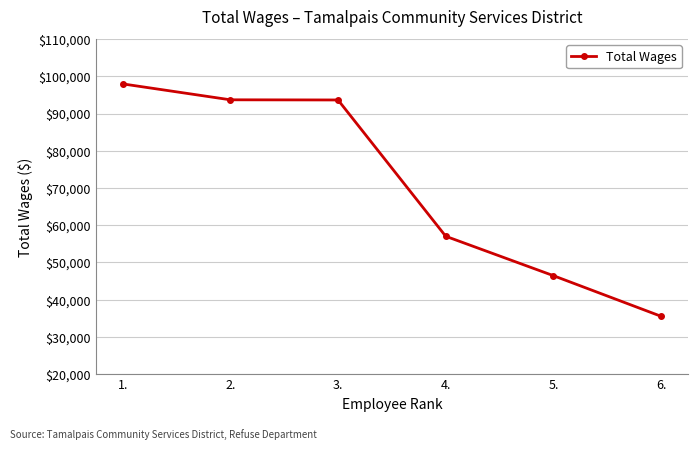

Between 4. and 3., which is larger?

3.